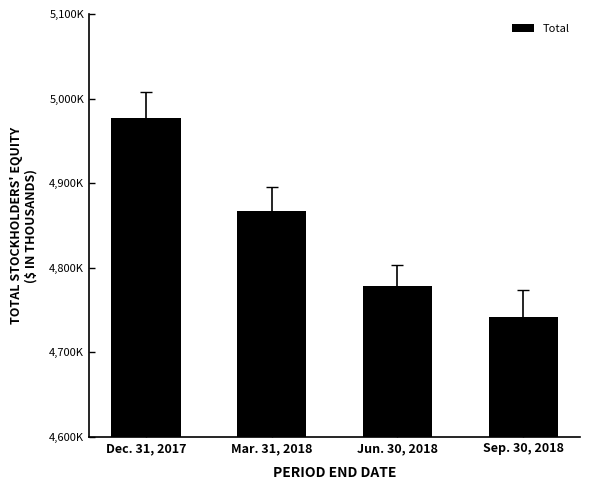

Rank the categories by value from lowest to highest.

Sep. 30, 2018, Jun. 30, 2018, Mar. 31, 2018, Dec. 31, 2017